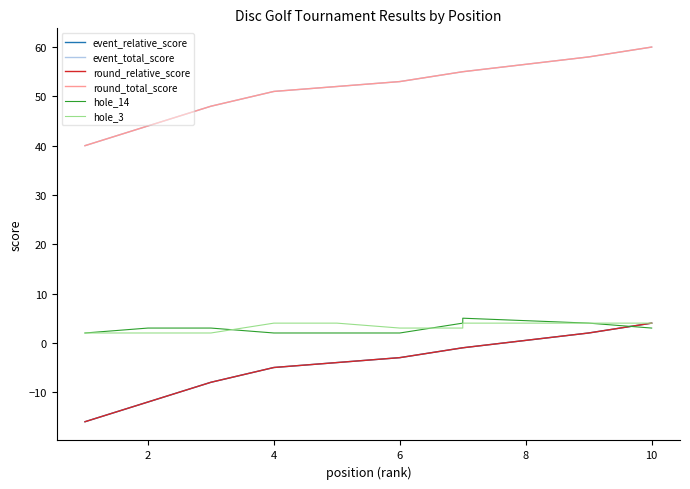

What is the greatest value displayed?

60